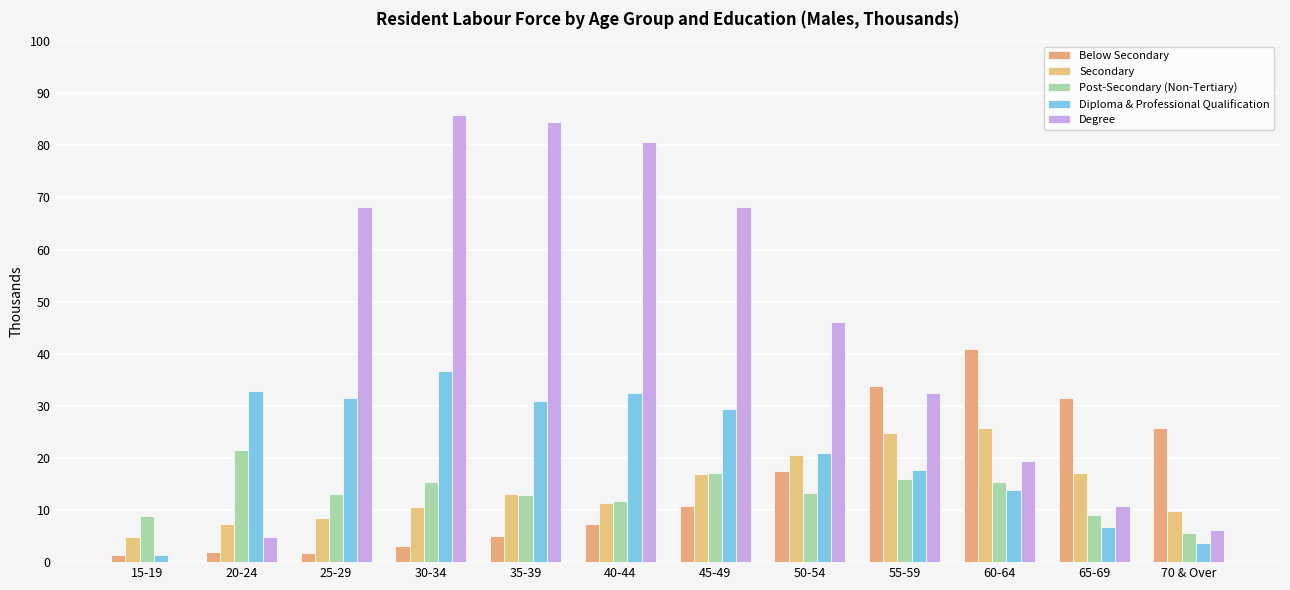

Reading left to right, what are all the values shown in this chart?

Below Secondary: 1.4	1.9	1.7	3.1	5.0	7.3	10.7	17.4	33.8	40.9	31.6	25.7
Secondary: 4.9	7.4	8.4	10.5	13.0	11.4	17.0	20.5	24.7	25.8	17.1	9.8
Post-Secondary (Non-Tertiary): 8.9	21.5	13.0	15.3	12.9	11.8	17.1	13.3	16.0	15.3	9.0	5.5
Diploma & Professional Qualification: 1.4	32.9	31.6	36.6	31.0	32.5	29.4	20.9	17.6	13.9	6.8	3.6
Degree: 0.0	4.8	68.1	85.8	84.5	80.7	68.1	46.0	32.5	19.4	10.7	6.1